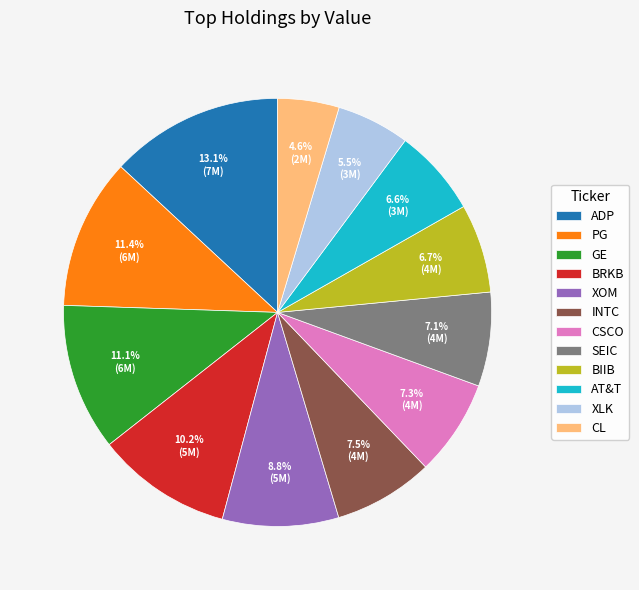

To the nearest percent, what is the difference between the BIIB and CL slice percentages?

2%